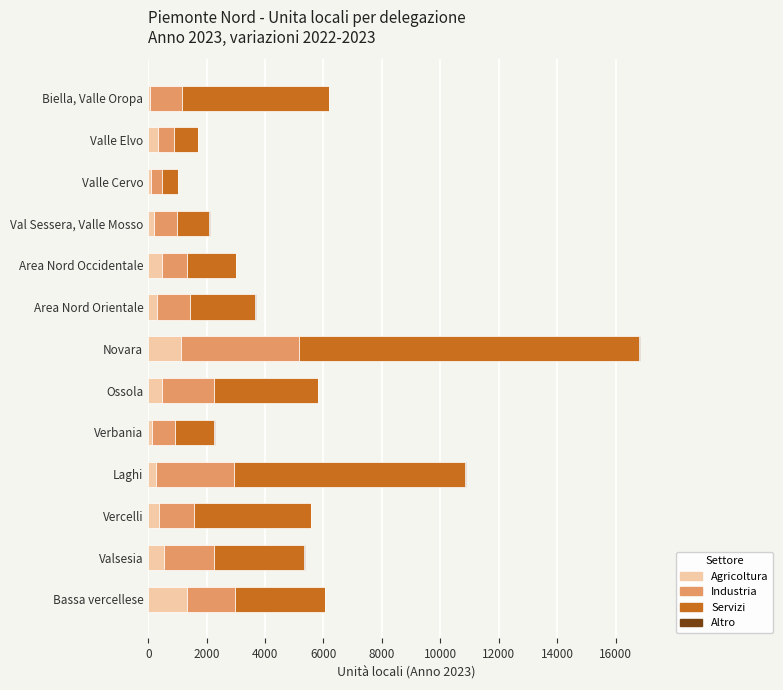

At which category is the sum across all series the highest?

Novara